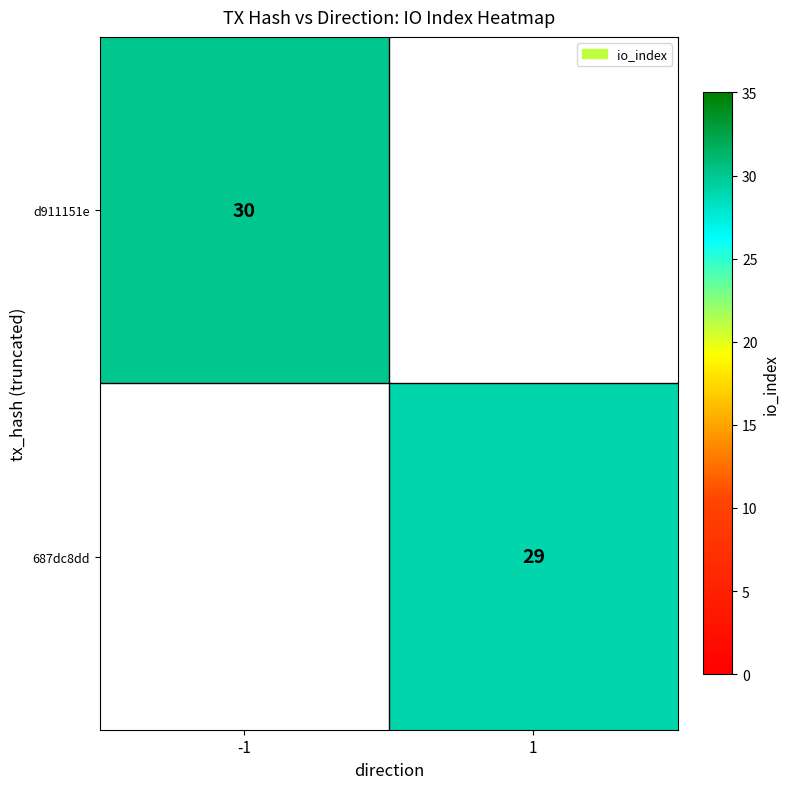

The d911151e series shows 18 at -1. True or false?

False